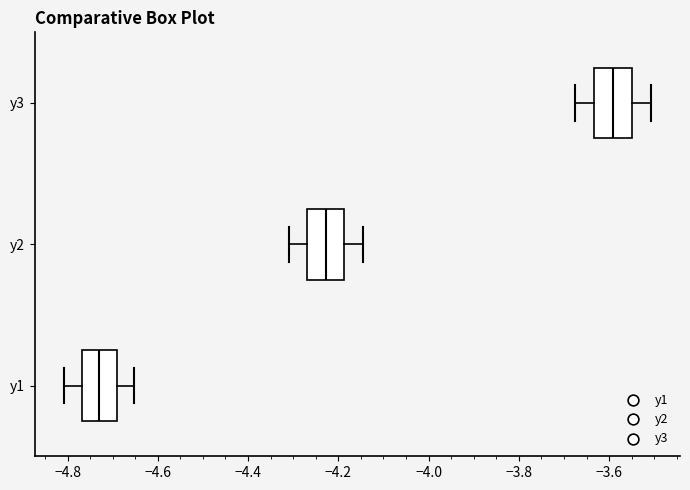

Reading bottom to top, transcribe this box plot: for each box, give where its median line is, the range the box spans, and where its two whiskers end, as read against the x-axis. The values are not printed on the chart, so give them approximately, as read against the axis.

y1: median -4.72, box -4.76 to -4.70, whiskers -4.80 to -4.66
y2: median -4.22, box -4.26 to -4.18, whiskers -4.32 to -4.14
y3: median -3.60, box -3.64 to -3.54, whiskers -3.68 to -3.50